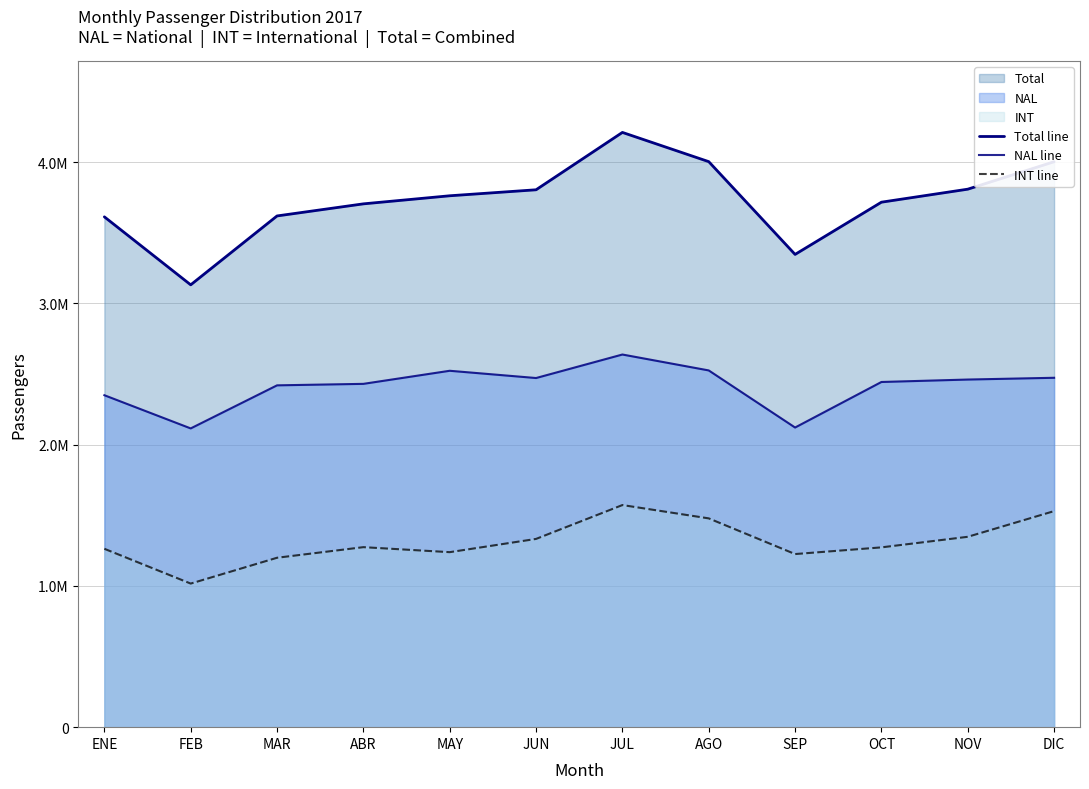

What position from the left is DIC?

12